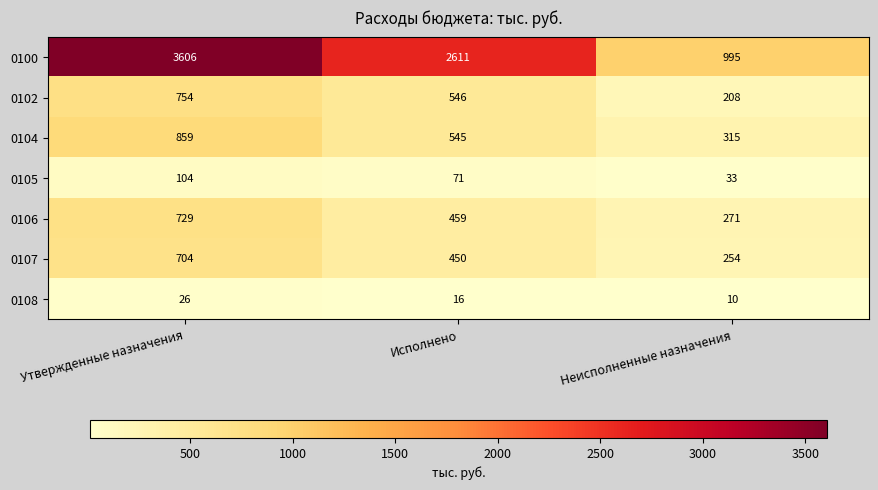

The value of 0106 at Утвержденные назначения is 729. True or false?

True